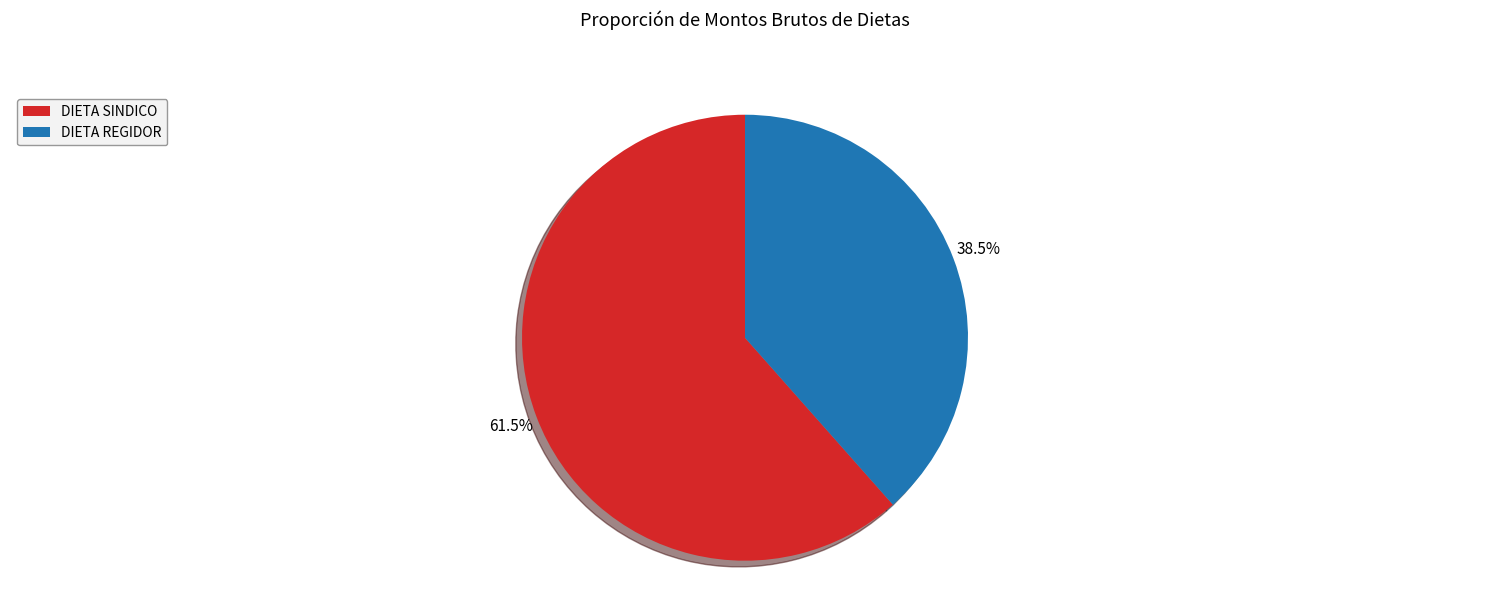

Count the number of slices in the pie.

2